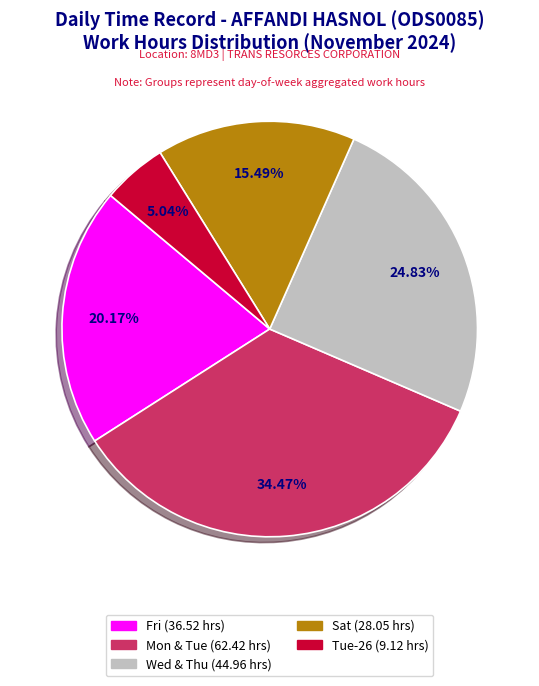

Does any single category account for the majority?

No